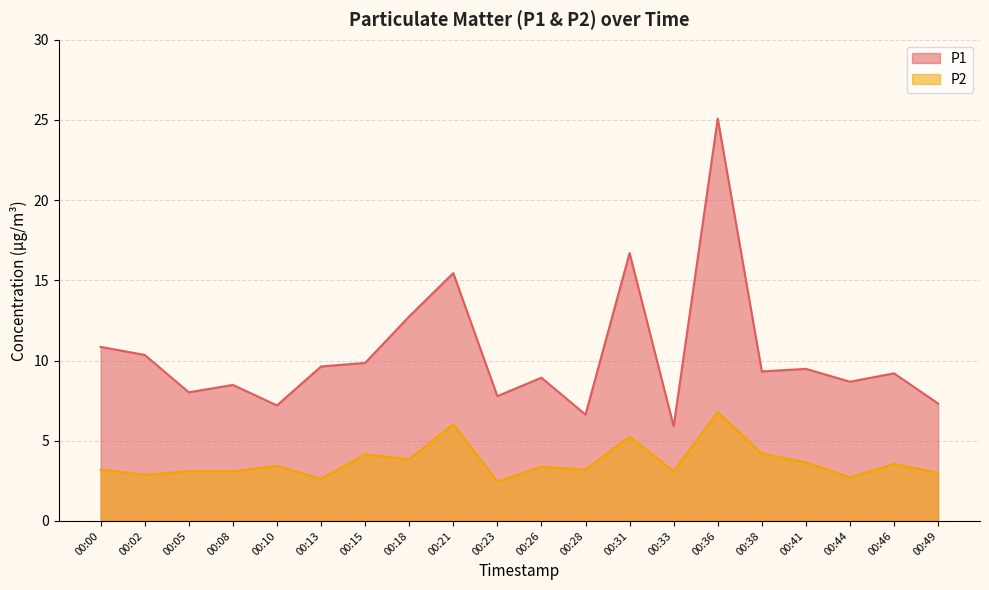

True or false: P2 and P1 intersect in this chart.

False